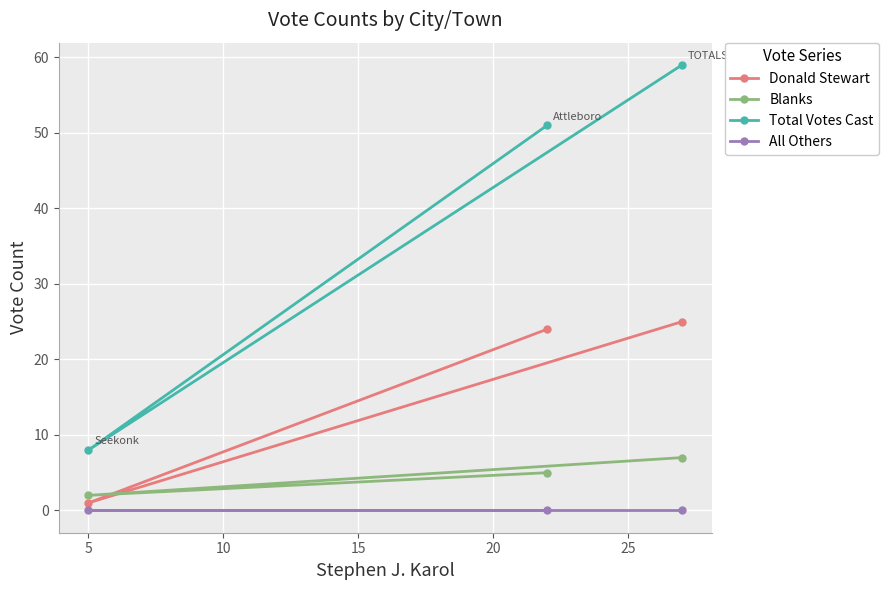

What is the maximum value shown in the chart?

59